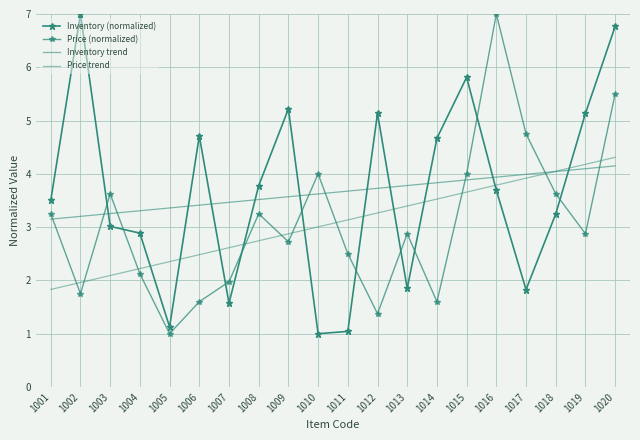

How many values in the Price (normalized) series exceed 2?

14